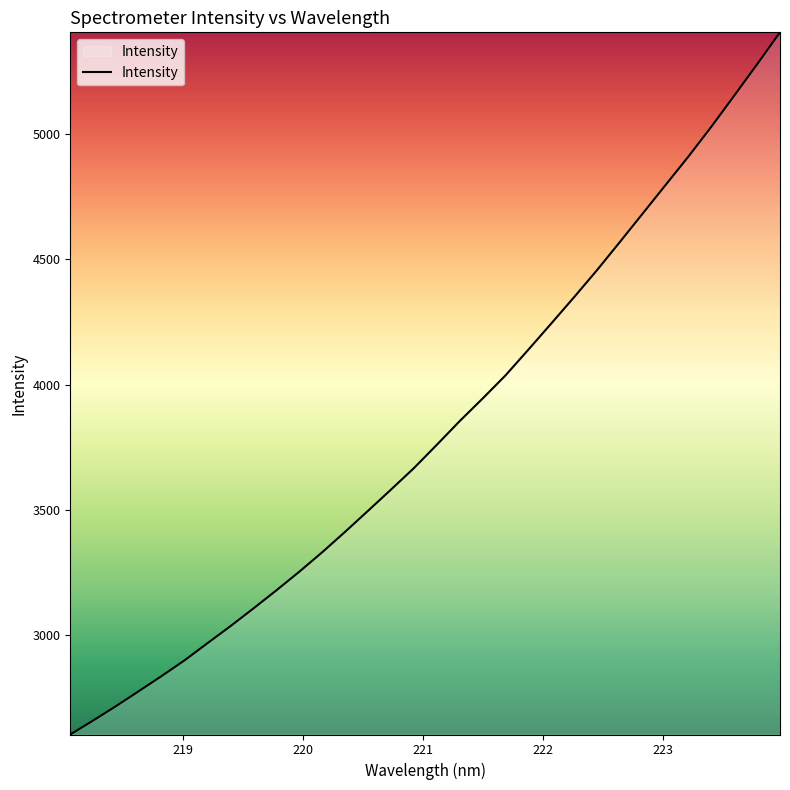

True or false: the data has more than 0 interior local peaks.

False